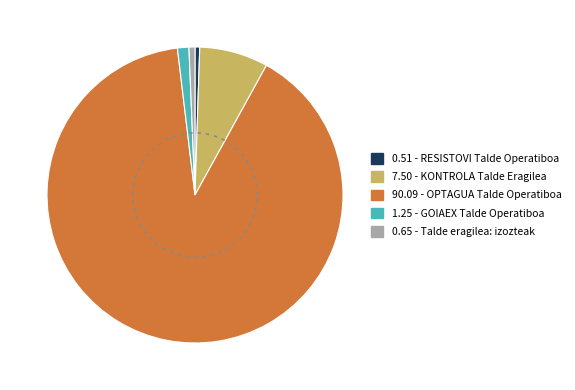

Does any single category account for the majority?

Yes